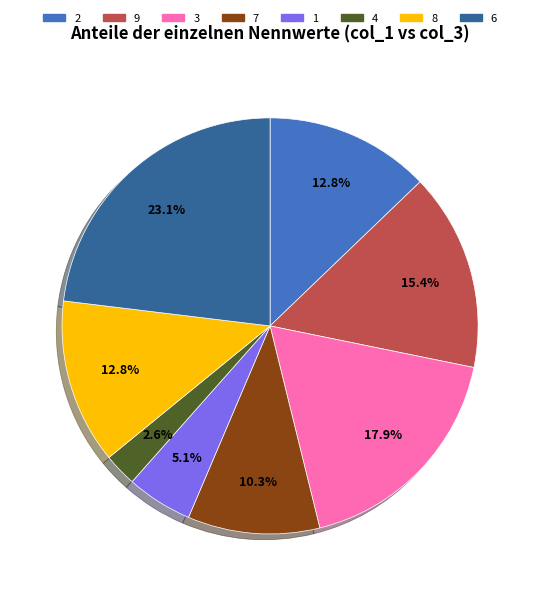

Is 3 the majority of the pie?

No